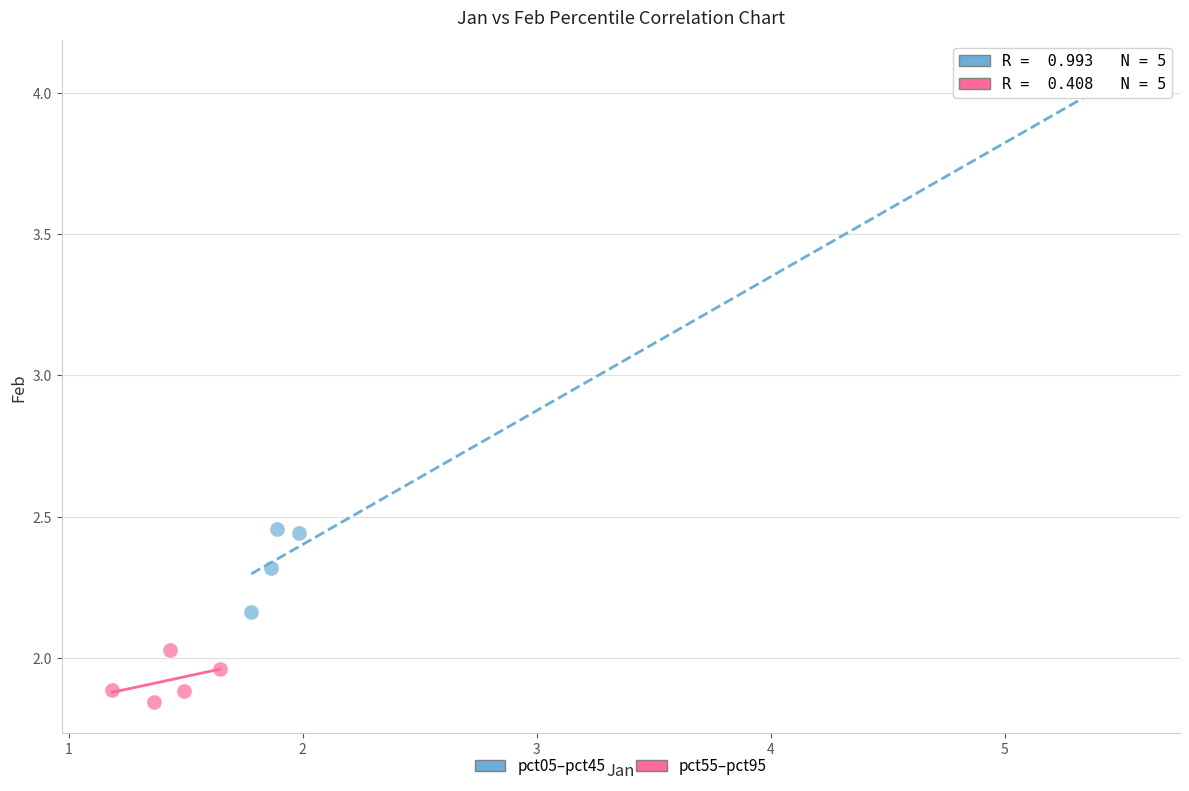

Which series has the largest Y range (max minus min)?

pct05–pct45